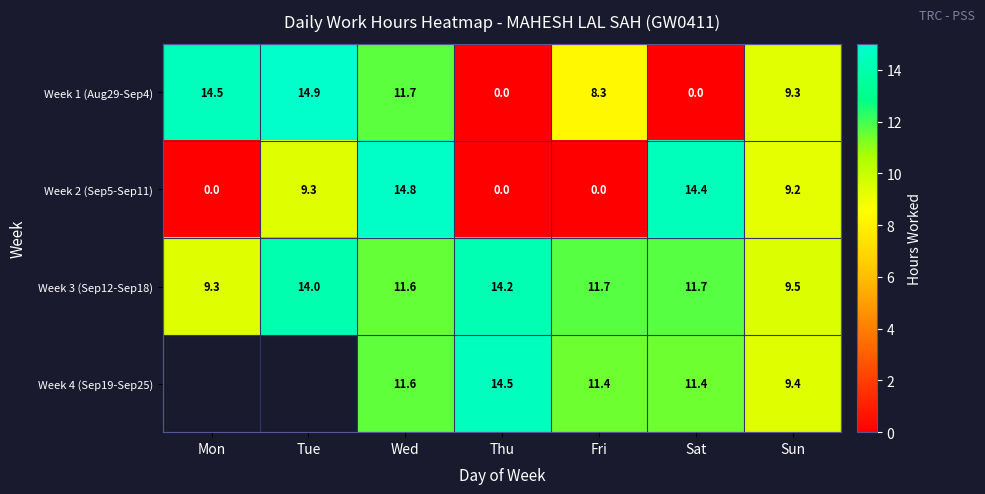

How many values in the Week 1 (Aug29-Sep4) series are below 9?

3